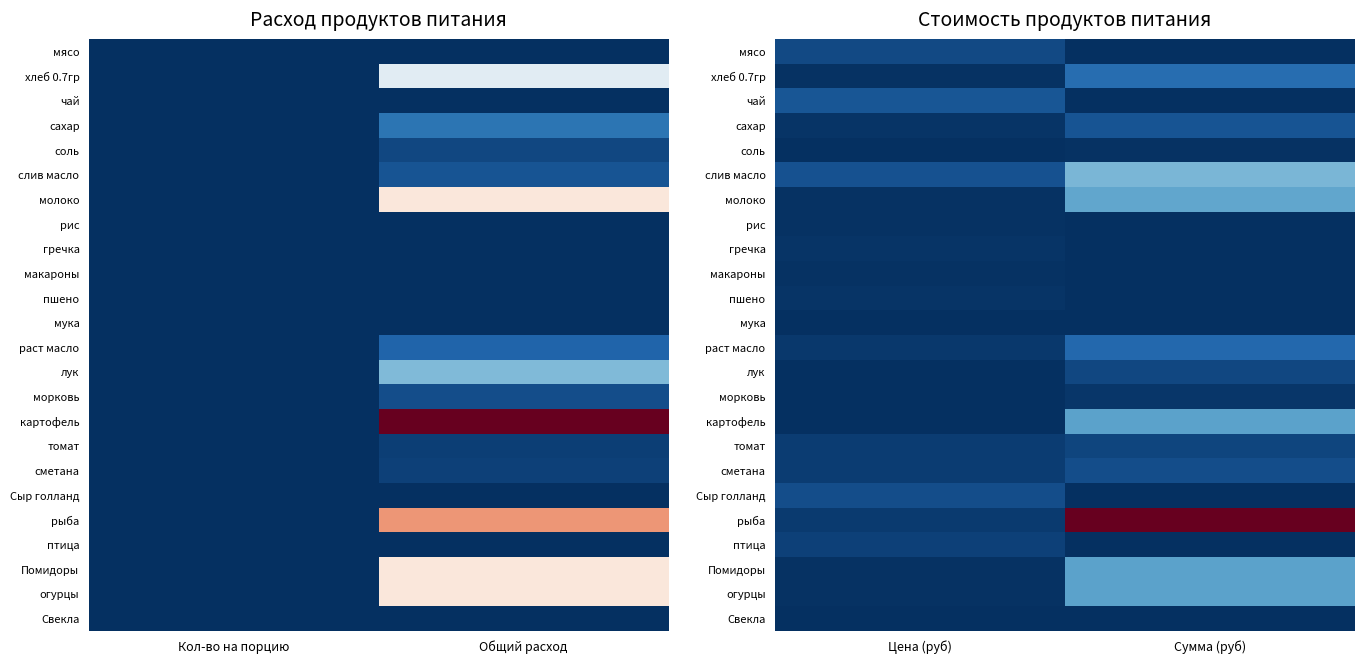

Which category has the highest value in the чай series?

Цена (руб)